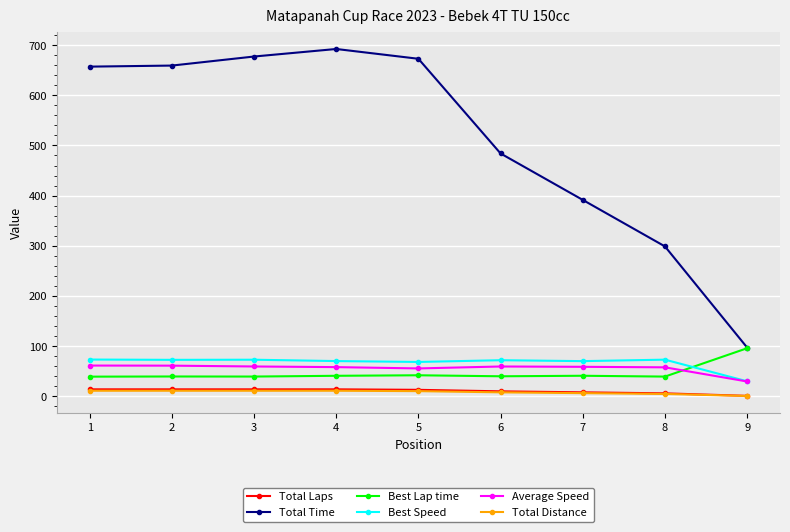

True or false: Total Time has a value of 672.7 at 5.

True